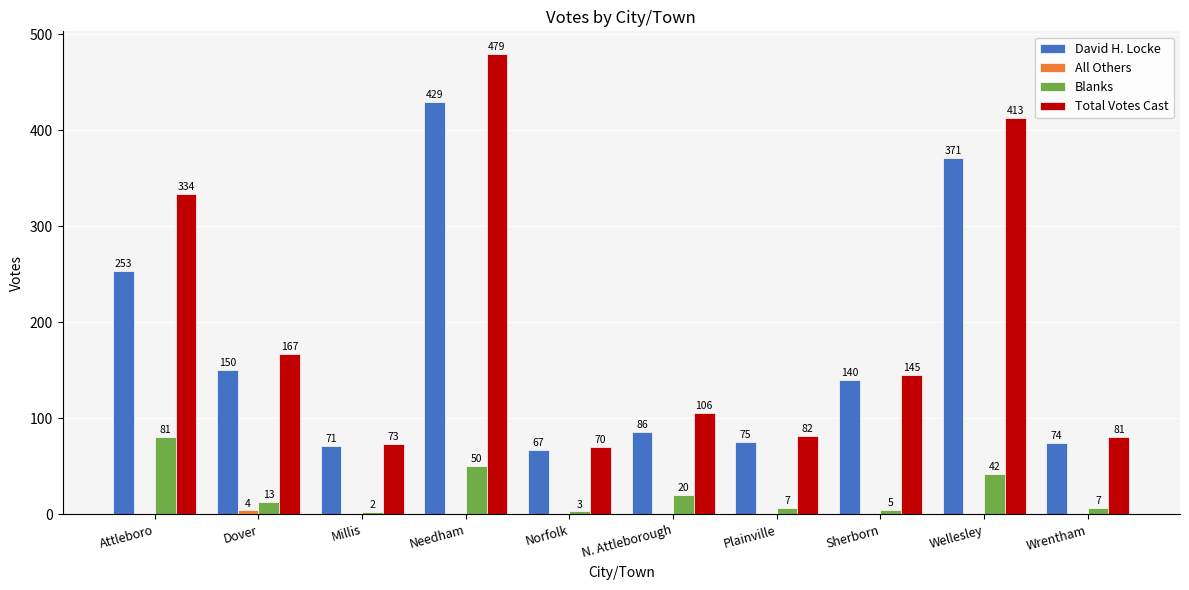

At which label does David H. Locke first exceed 140?

Attleboro